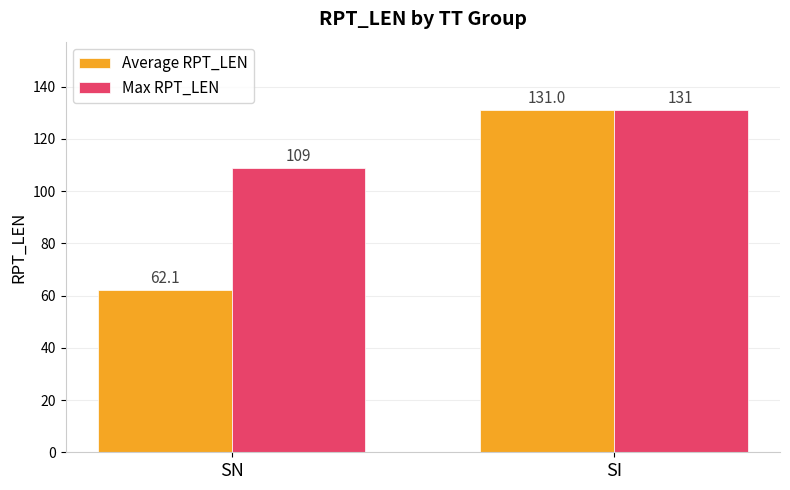

What is the highest value of the Average RPT_LEN series?

131.0